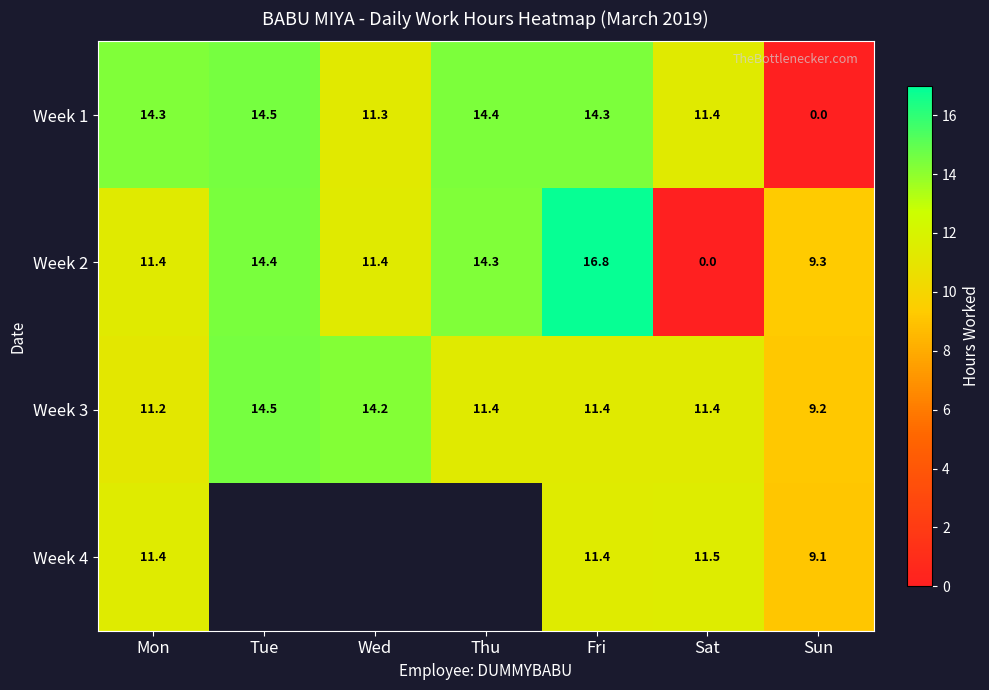

Which category has the highest value in the Week 3 series?

Tue